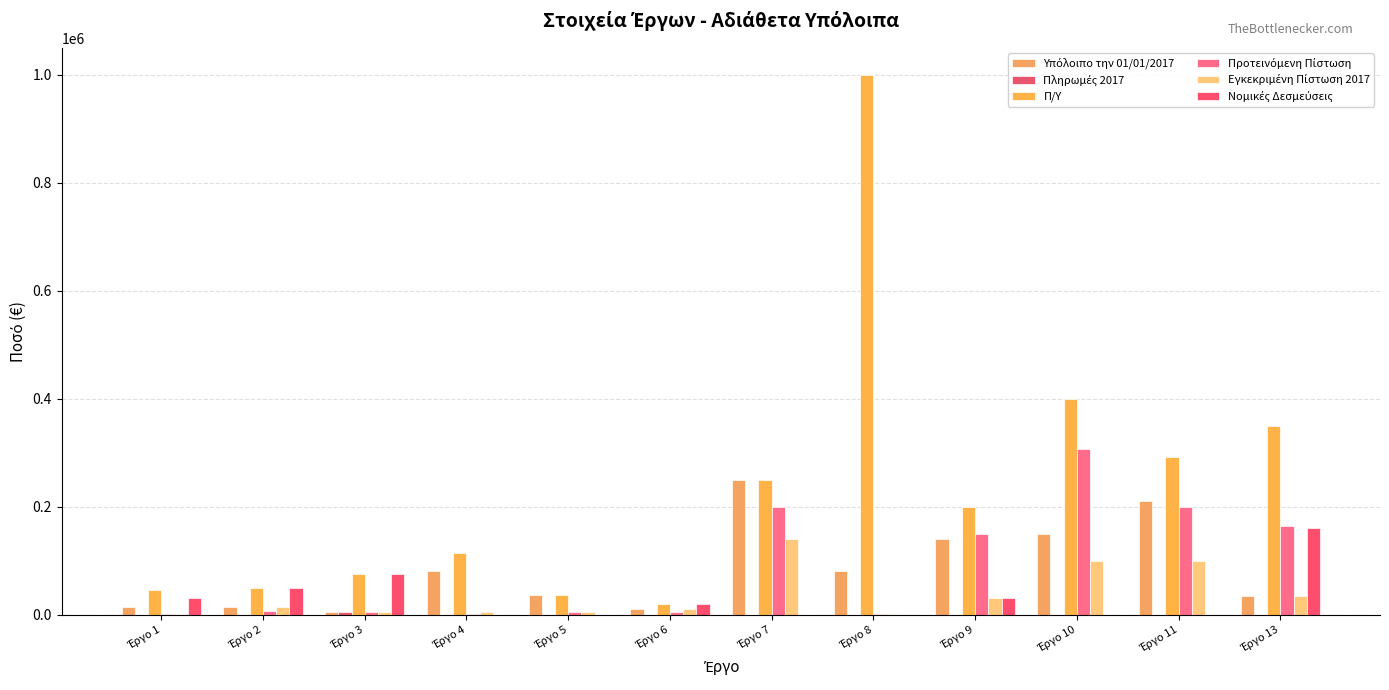

The Υπόλοιπο την 01/01/2017 series shows 61756.4 at Έργο 9. True or false?

False